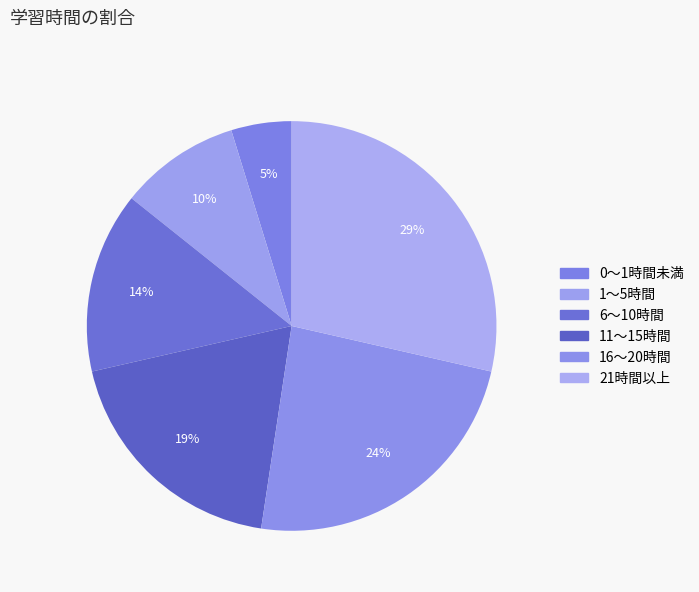

True or false: 6～10時間 accounts for 14% of the total.

True